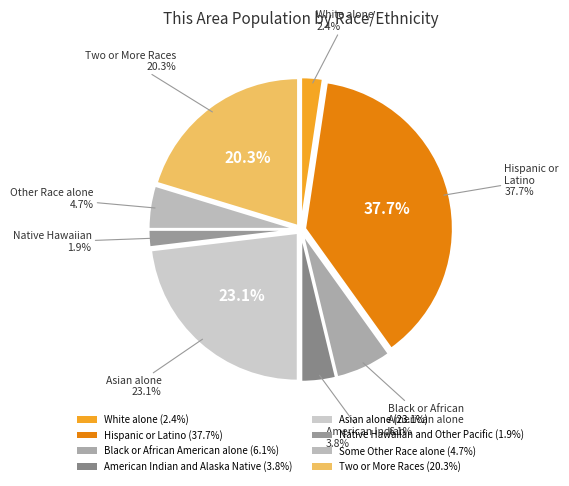

The White alone slice represents 9% of the pie. True or false?

False